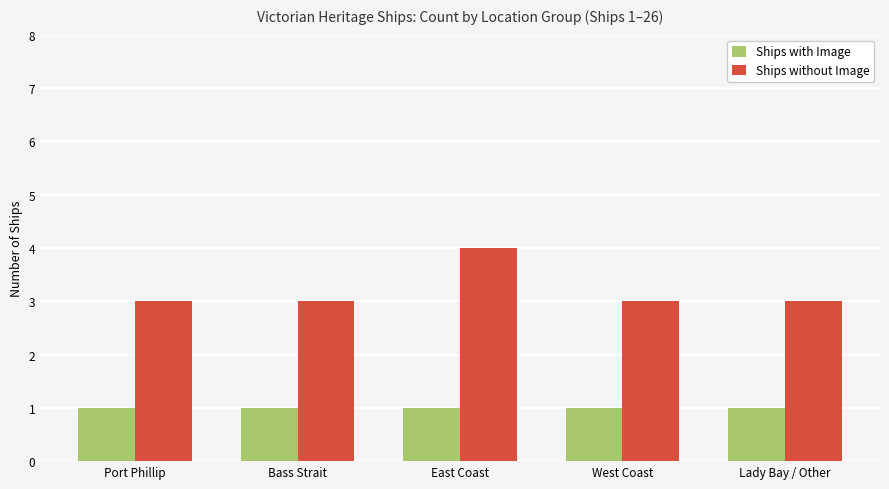

What position from the left is Lady Bay / Other?

5